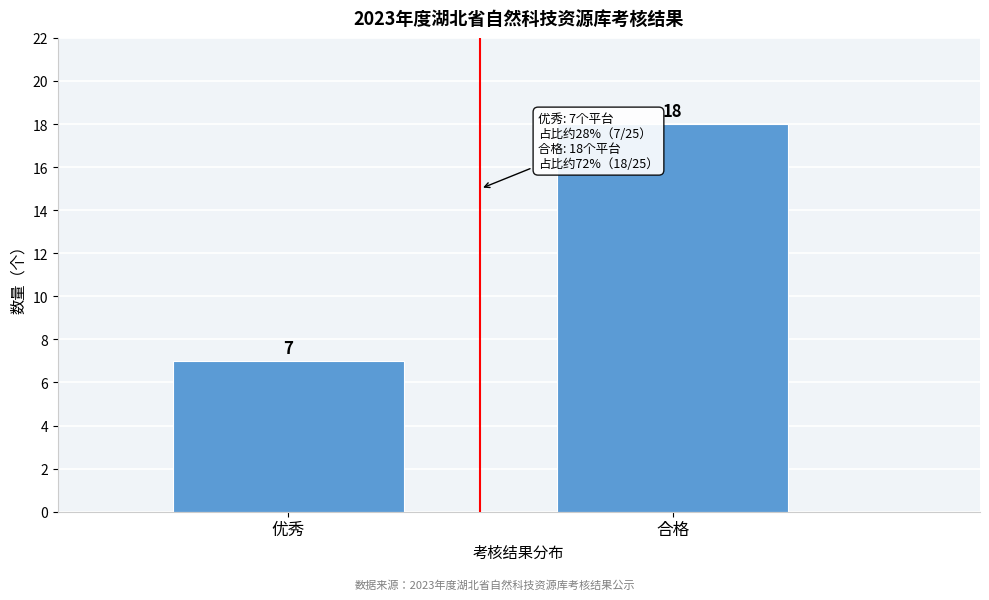

Reading left to right, transcribe all the data shown in this chart.

优秀=7	合格=18